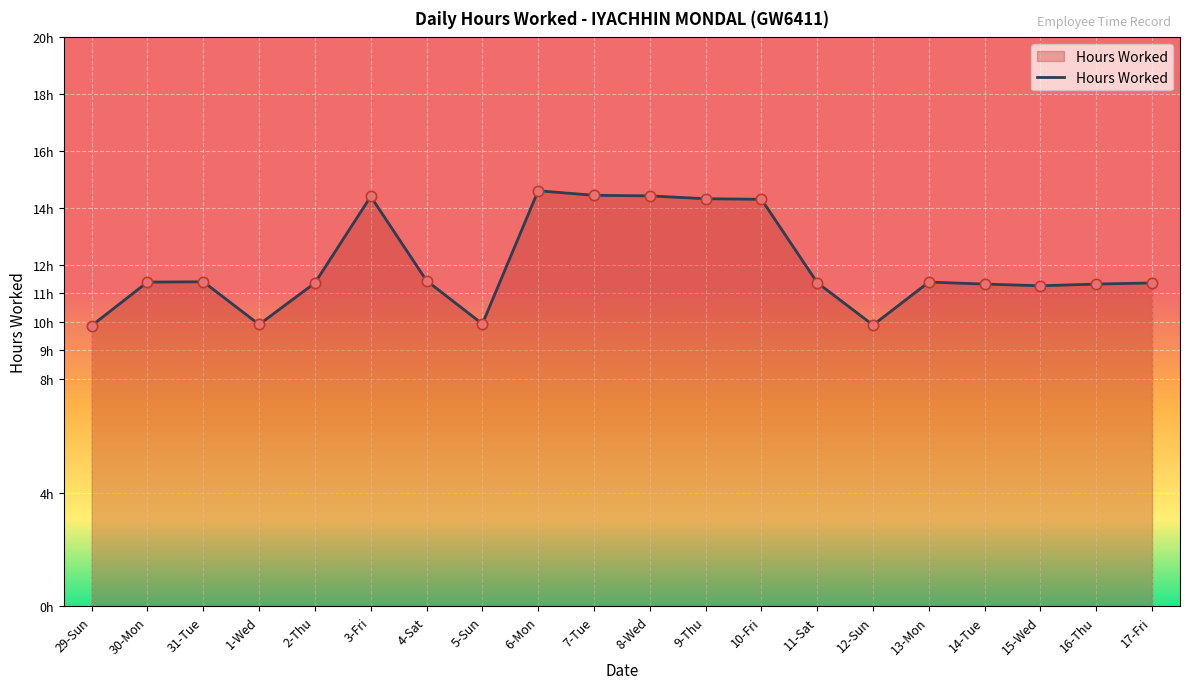

Between 29-Sun and 5-Sun, which is larger?

5-Sun